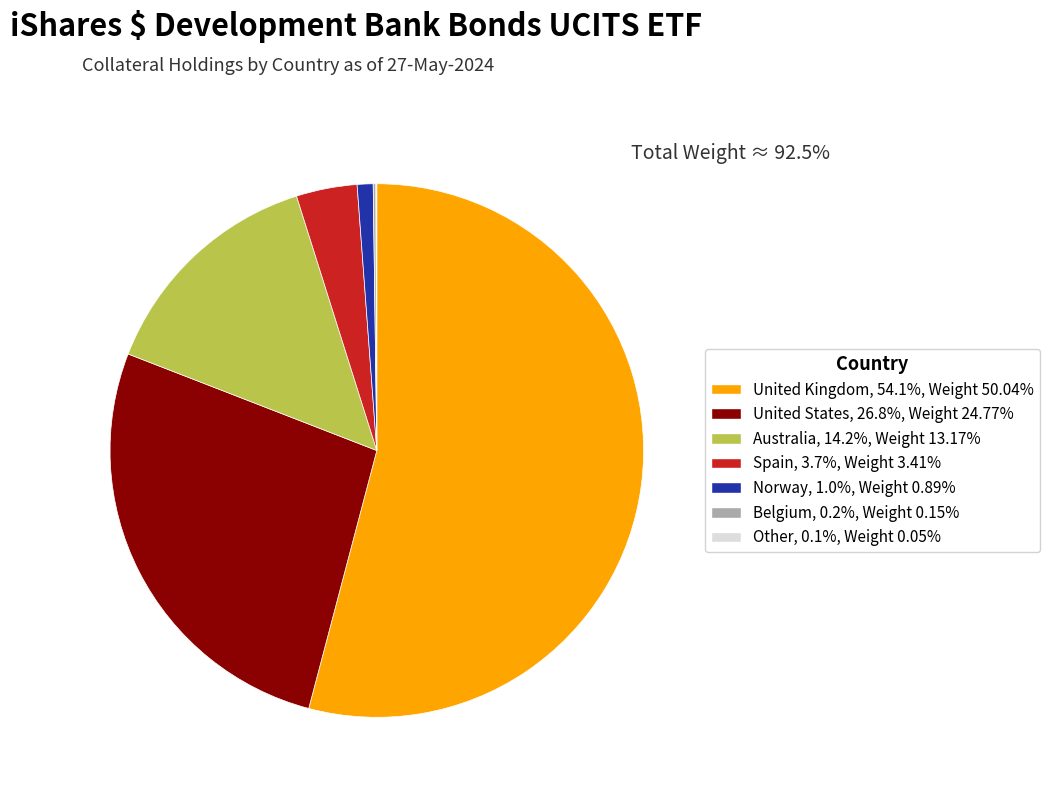

Which category has the biggest portion of the pie?

United Kingdom